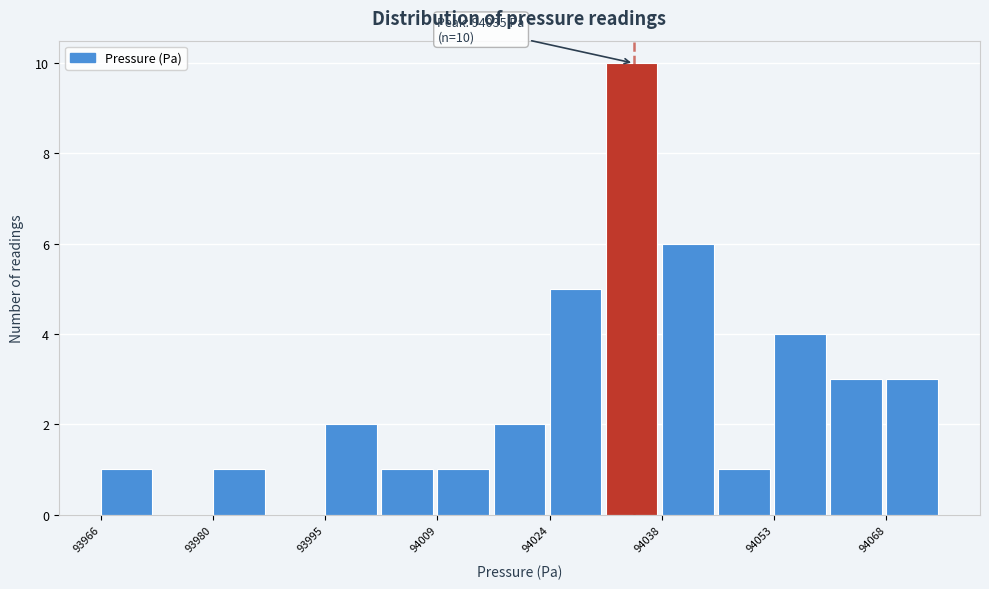

Read against the x-axis, roughly where is the centre of the tallest bar?

94034